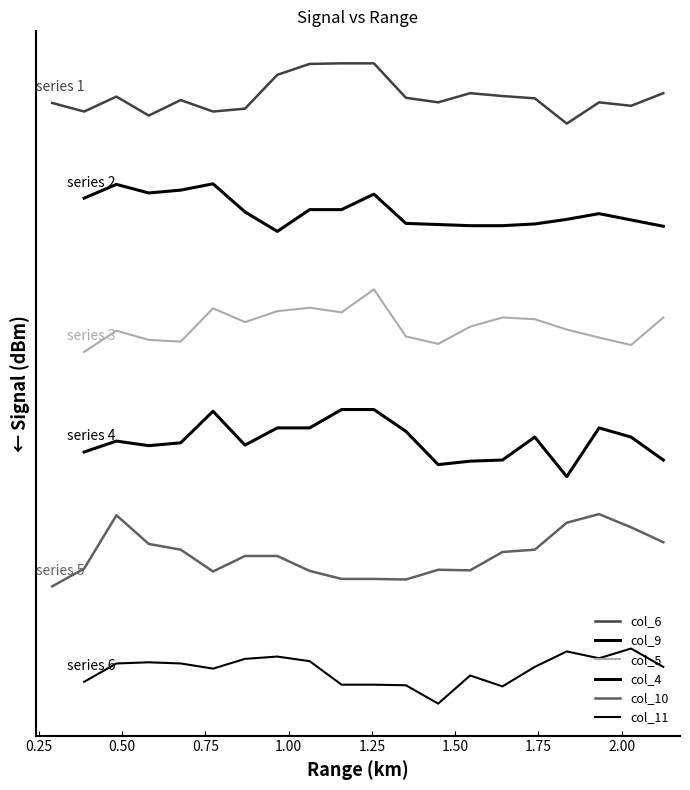

Does the chart have visible grid lines?

No